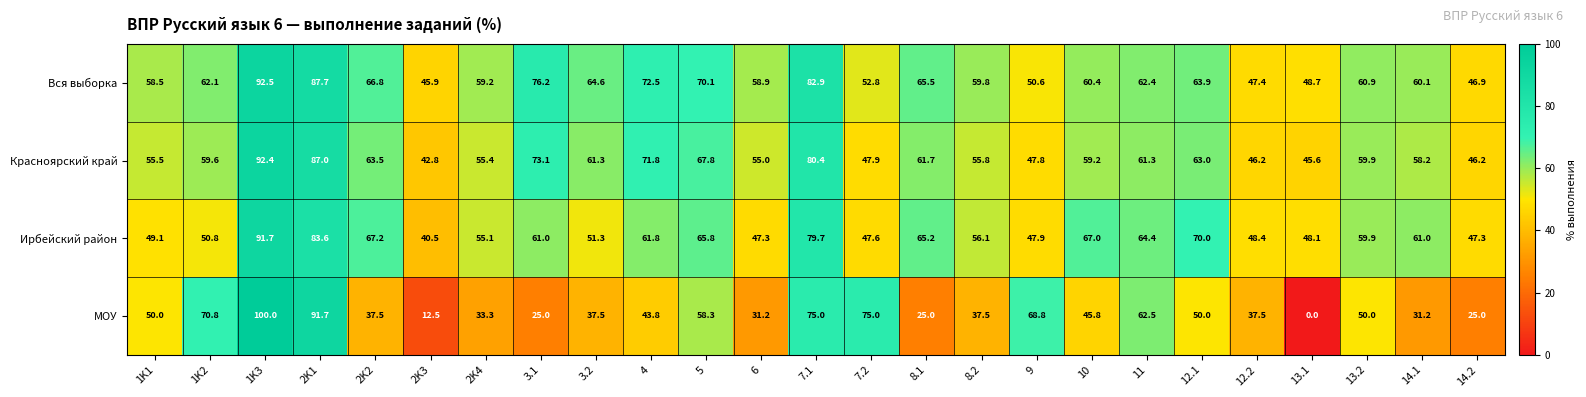

Where is Вся выборка nearest to the value 69?

5